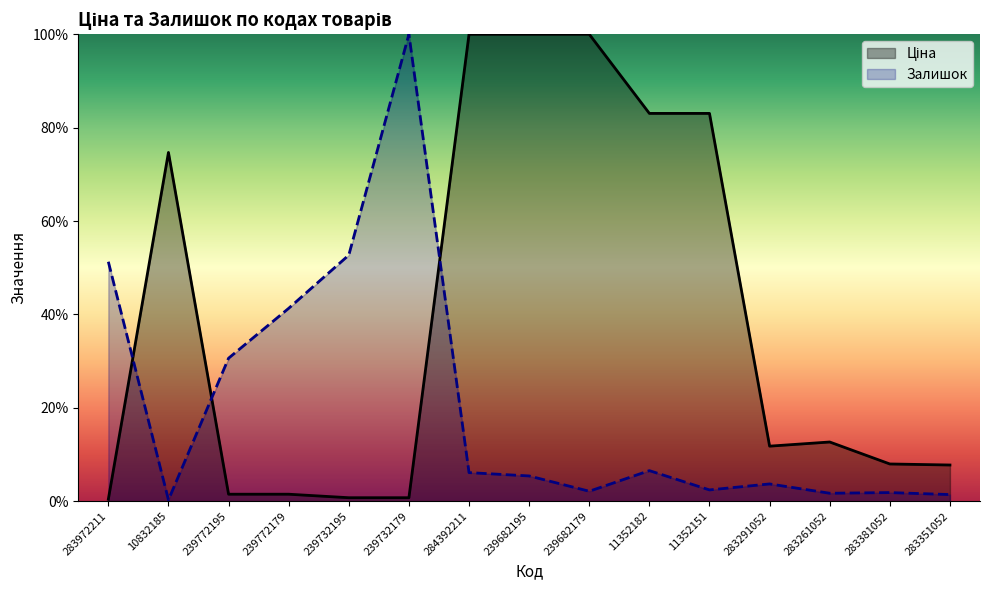

Reading left to right, transcribe all the data shown in this chart.

Ціна: 283972211=0.4	10832185=74.7	239772195=1.5	239772179=1.5	239732195=0.8	239732179=0.8	284392211=100.0	239682195=100.0	239682179=100.0	11352182=83.0	11352151=83.0	283291052=11.8	283261052=12.7	283381052=8.0	283351052=7.8
Залишок: 283972211=51.3	10832185=0.3	239772195=30.6	239772179=41.3	239732195=52.7	239732179=100.0	284392211=6.1	239682195=5.4	239682179=2.1	11352182=6.6	11352151=2.4	283291052=3.7	283261052=1.7	283381052=1.9	283351052=1.4